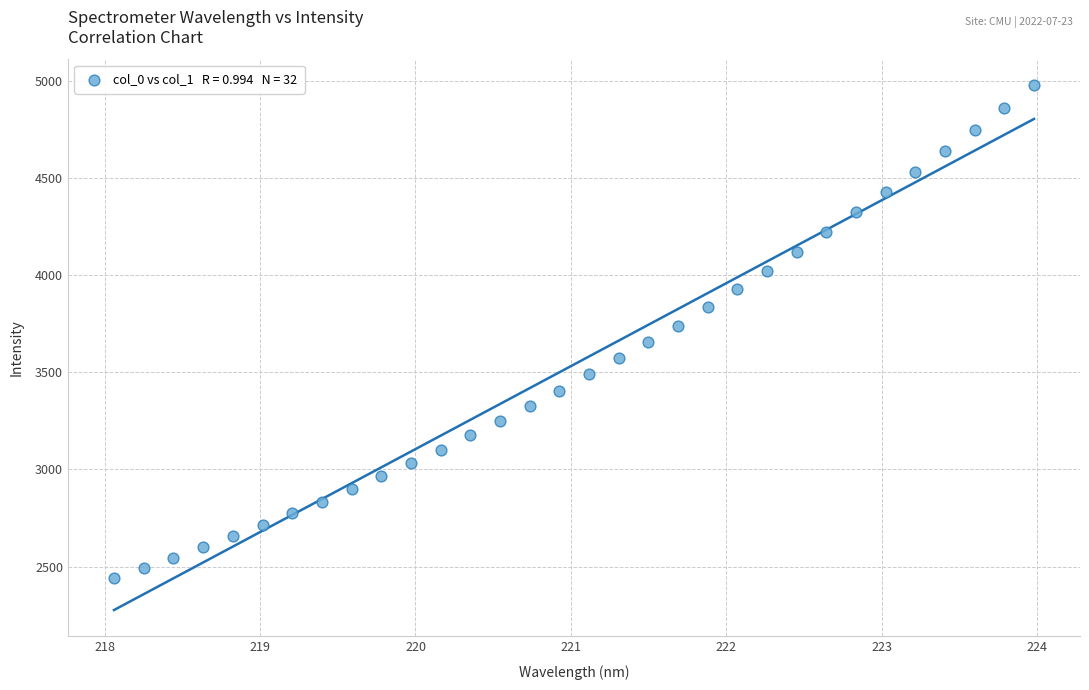

What is the range of Y values (max minus min)?

2533.7